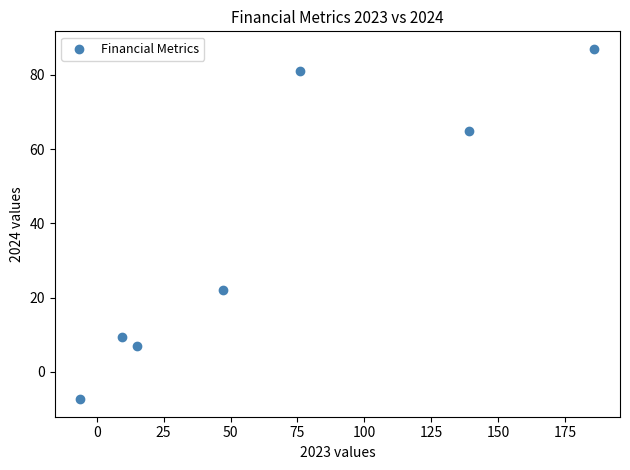

What Y value in the scatter plot is closest to 39?

22.0